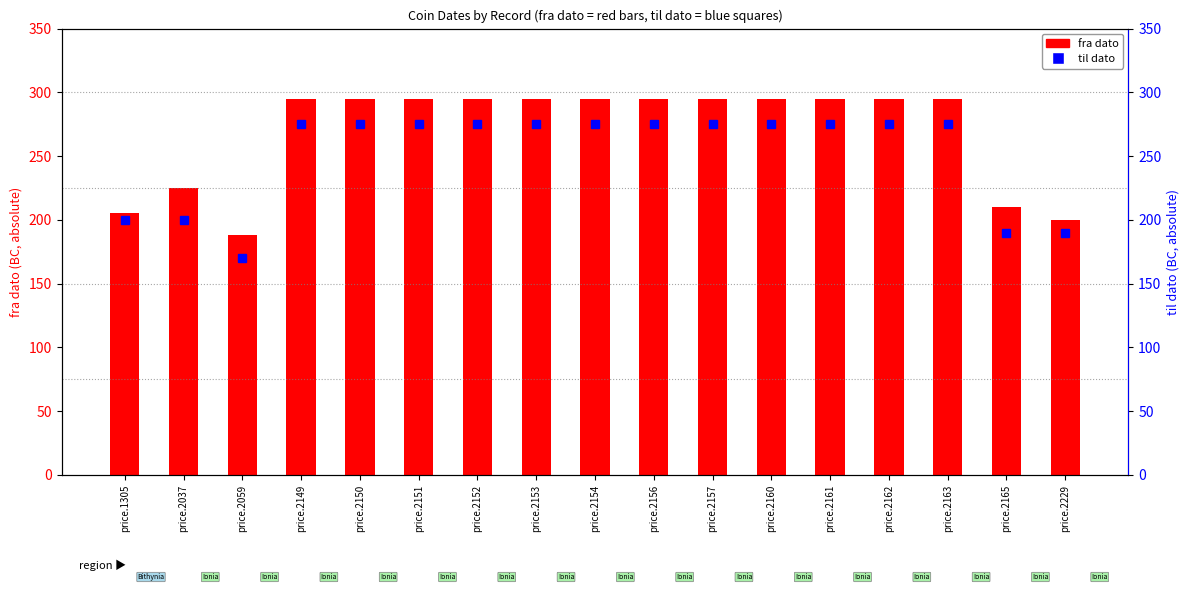

True or false: fra dato (abs) has a value of 295 at price.2152.

True